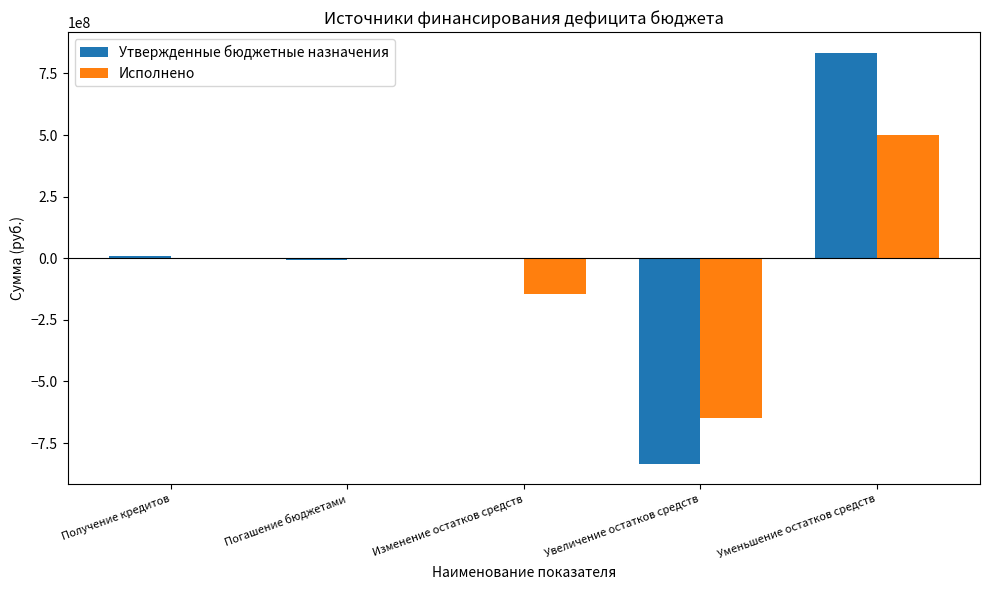

What is the sum of all Утвержденные бюджетные назначения values?

4838934.1